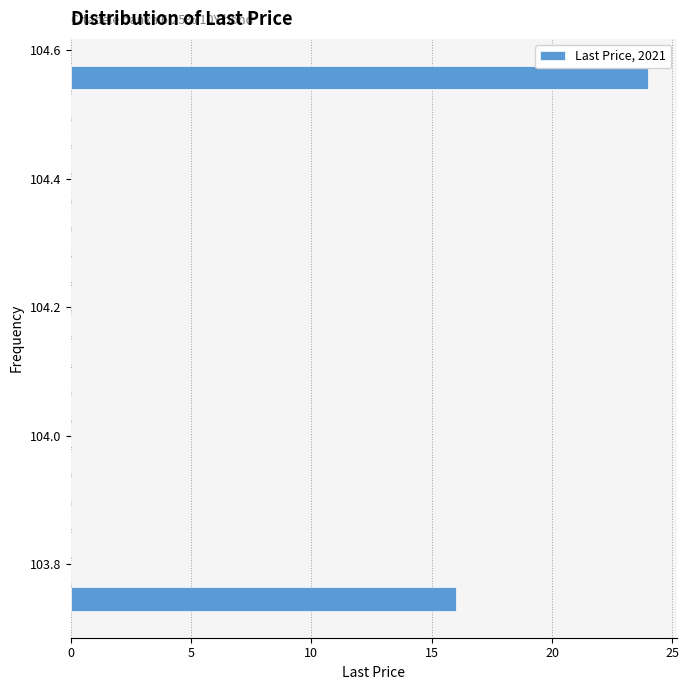

Around what value on the y-axis is the longest bar? Give the approximate position of its centre, as read against the axis.

104.56